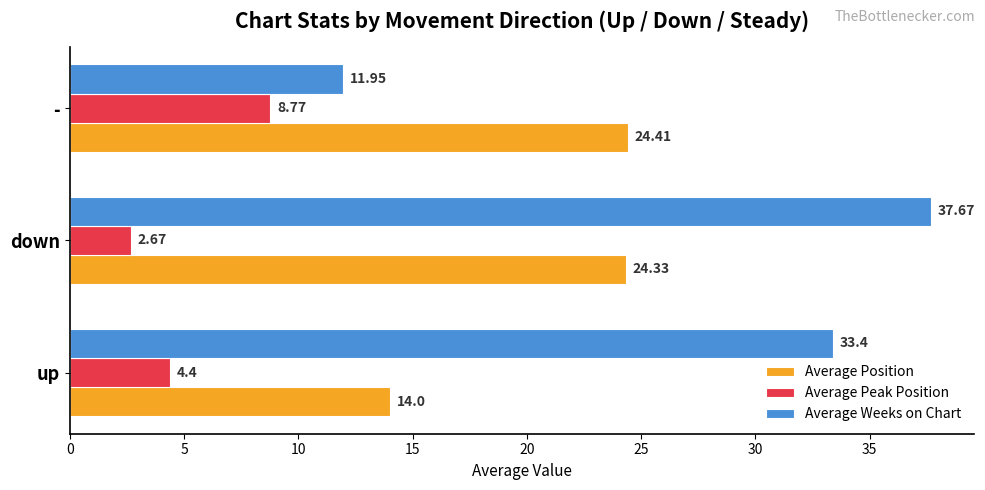

How many data points does each series have?

3